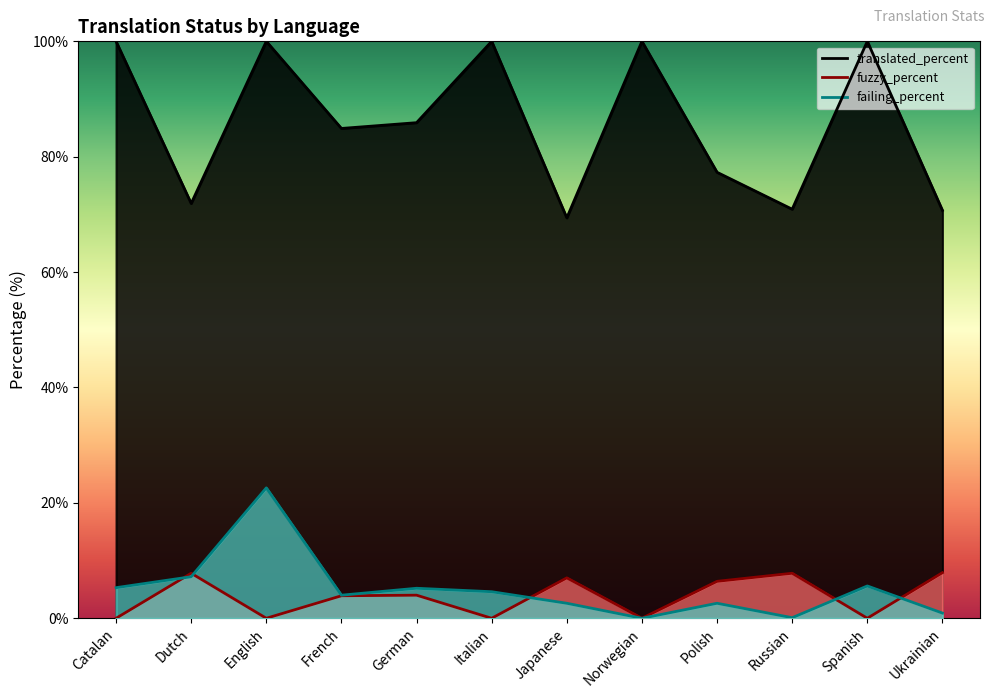

The value of failing_percent at Catalan is 5.3. True or false?

True